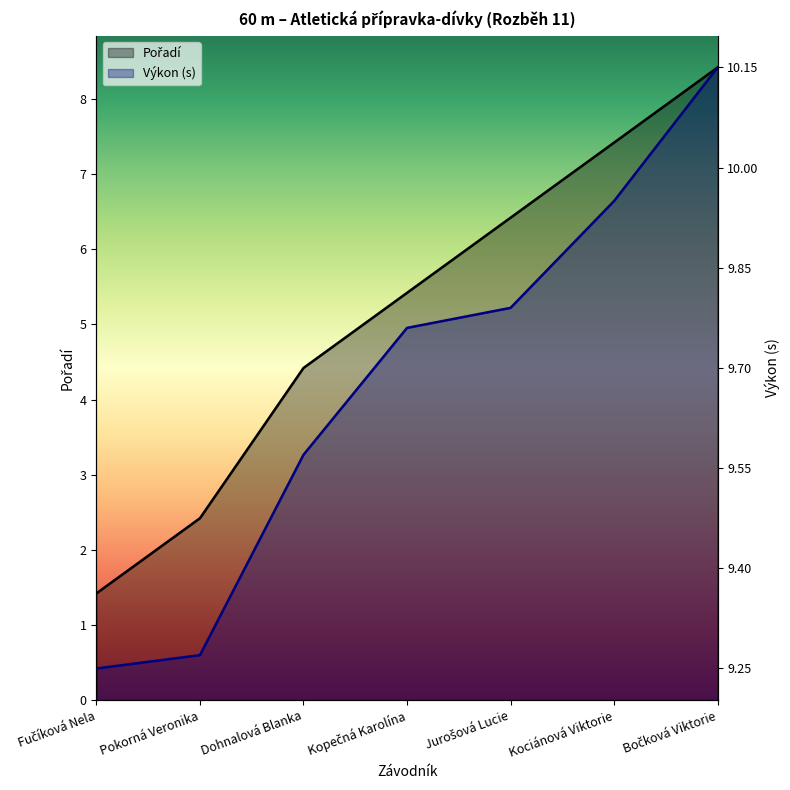

Which series changed the most between Dohnalová Blanka and Bočková Viktorie?

Výkon